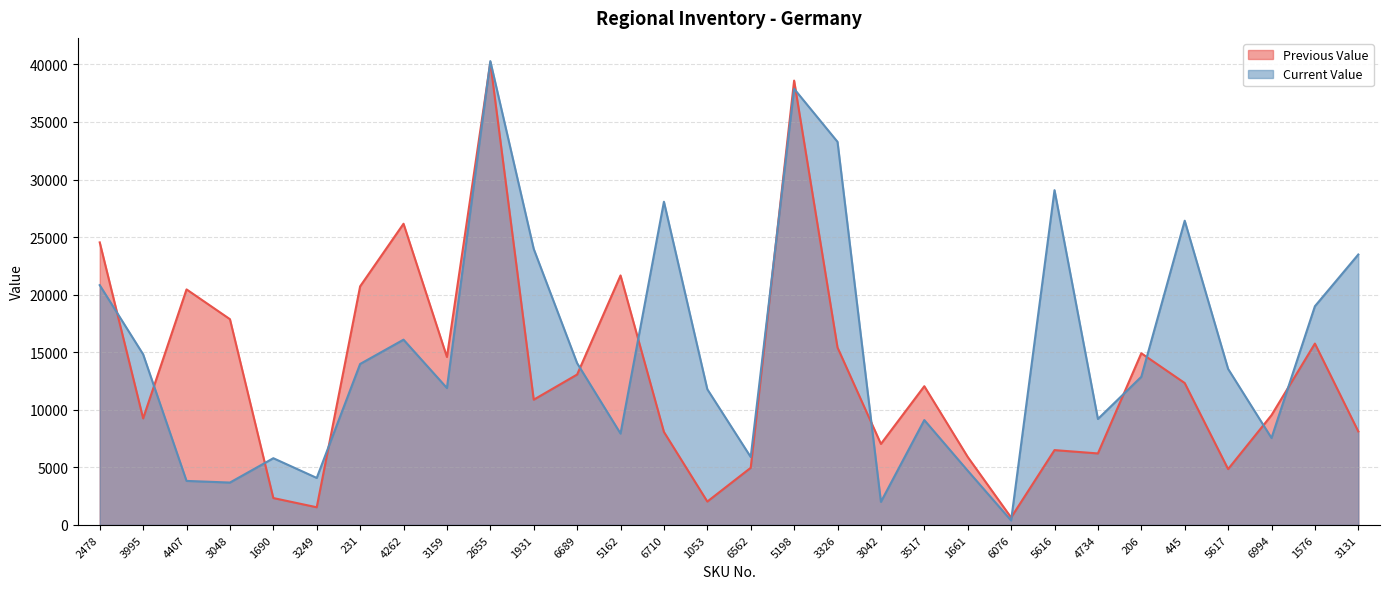

What is the total value across all series at 4407?

24284.7